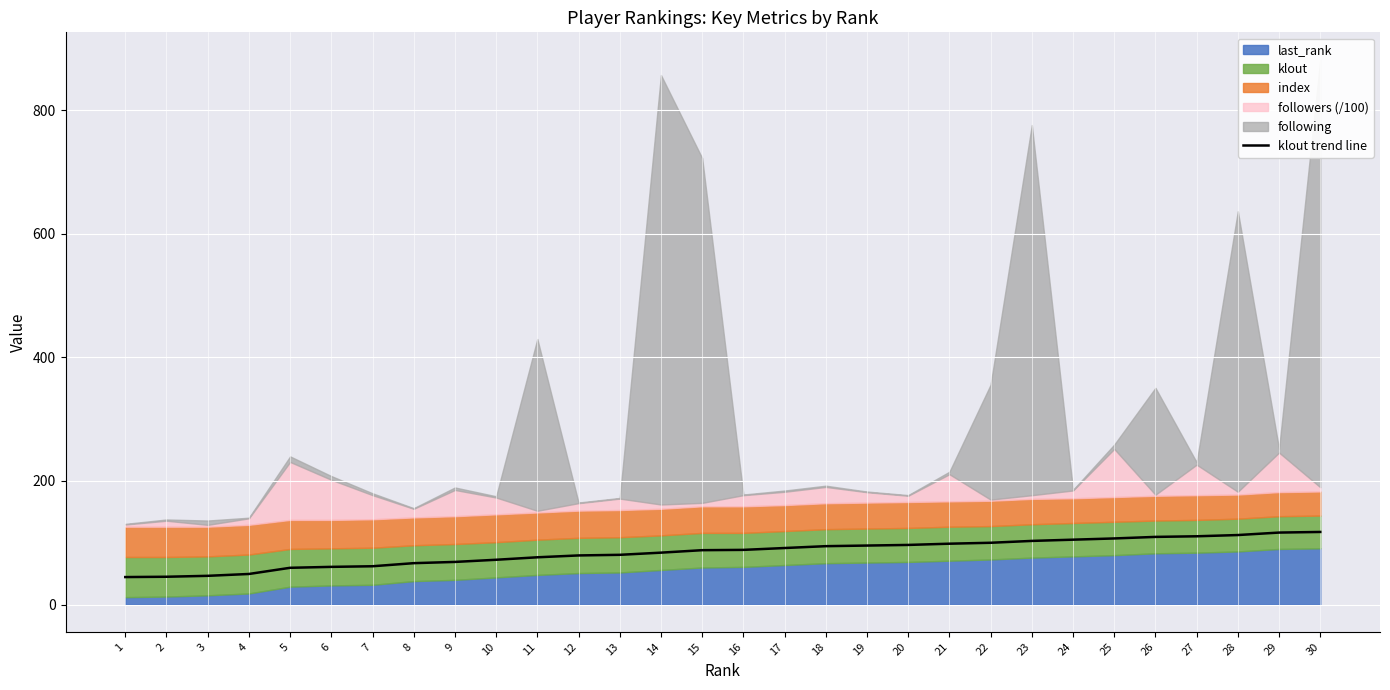

What is the difference between the maximum and minimum values?

73.0